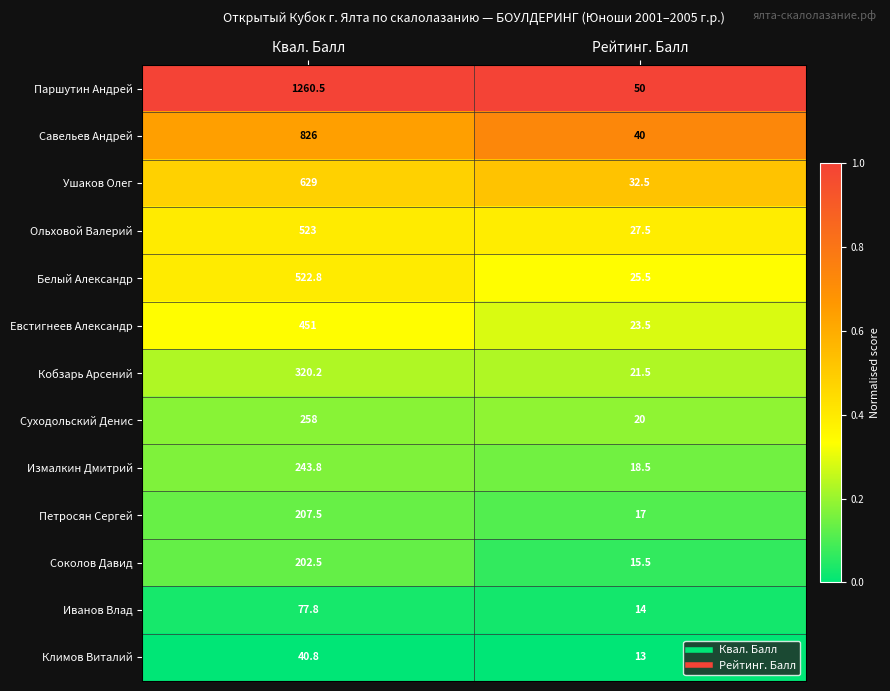

Between Квал. Балл and Рейтинг. Балл, which series saw the biggest shift?

Паршутин Андрей